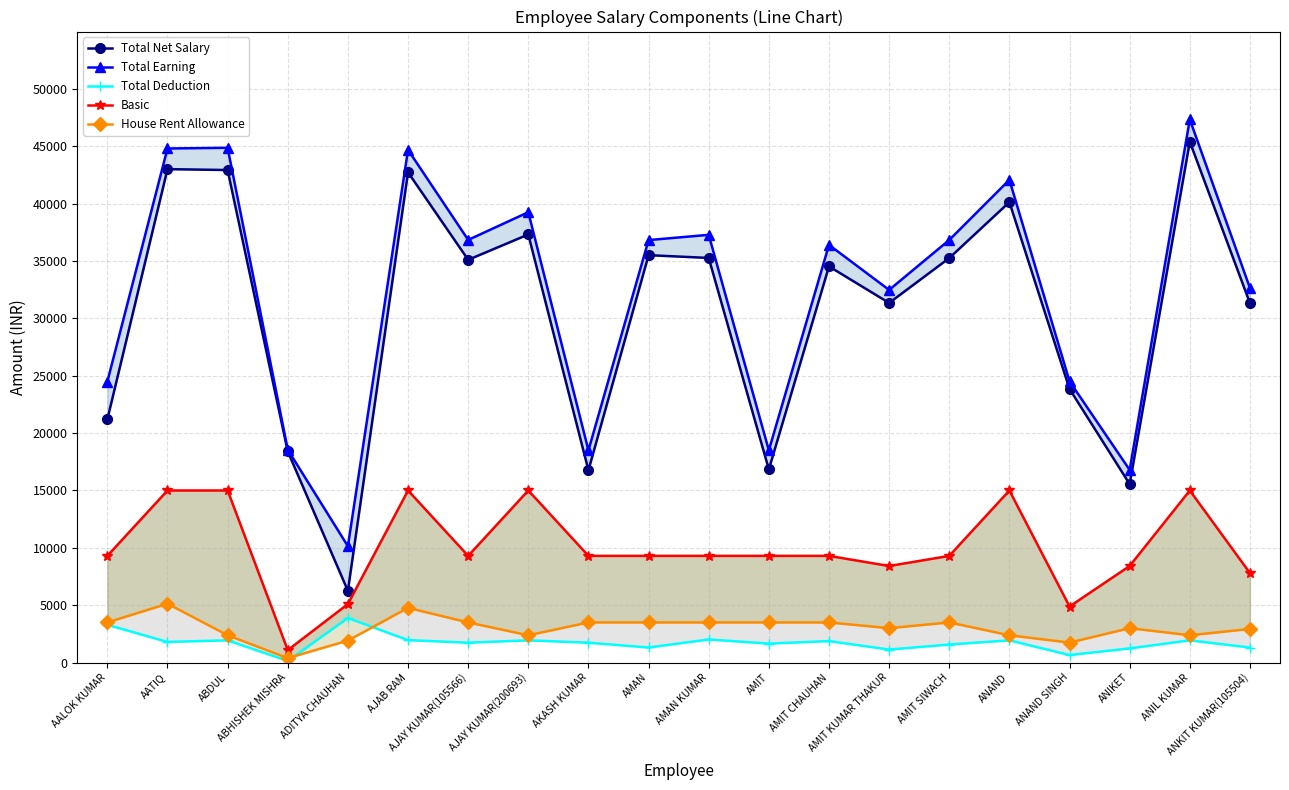

What is the difference between the highest and lowest values at AMAN?

35510